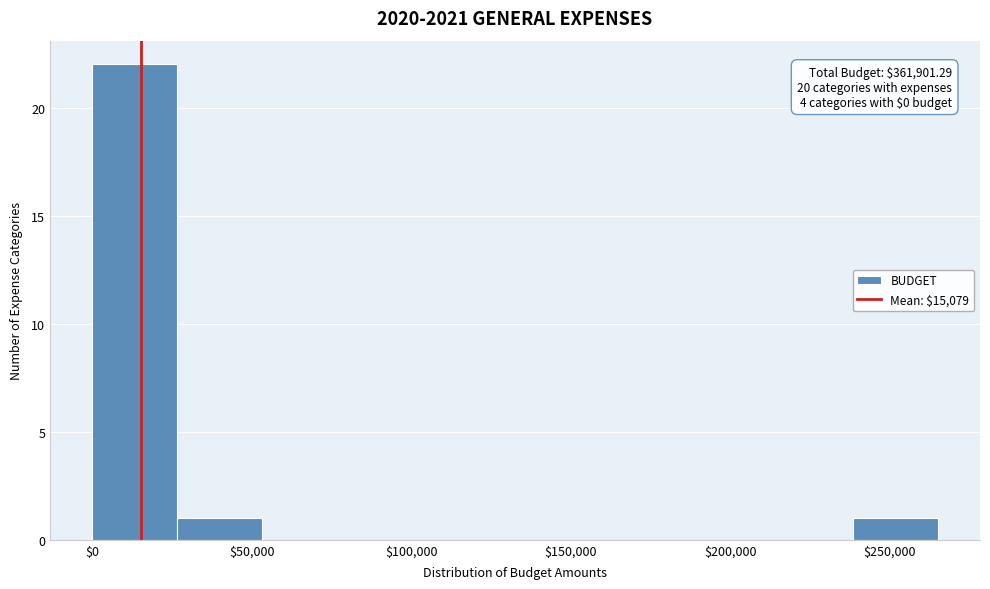

Which range on the x-axis has the tallest bar?

0 to 26500